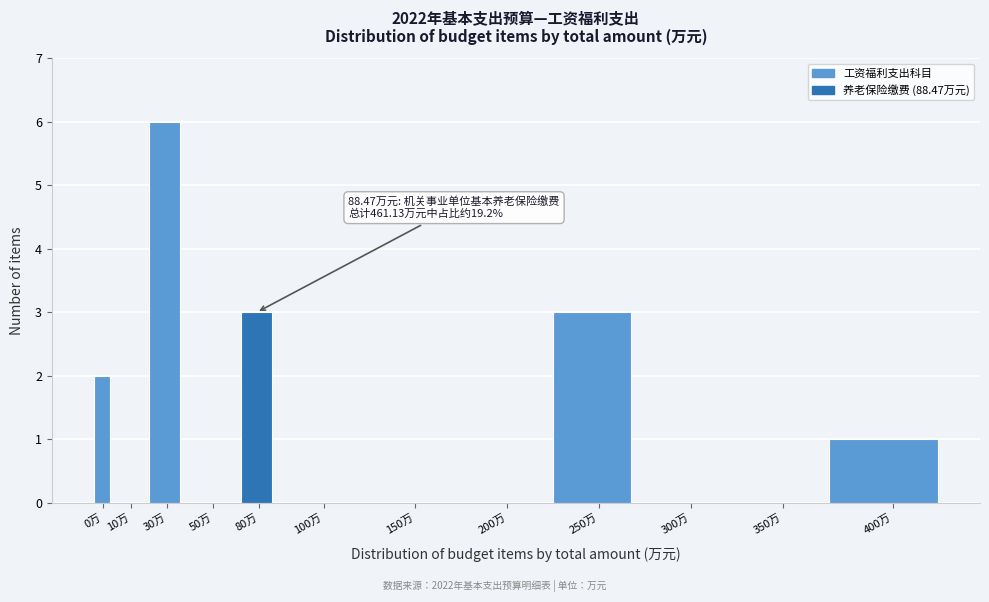

Reading left to right, extract all data points from this chart.

0万=2	10万=0	30万=6	50万=0	80万=3	100万=0	150万=0	200万=0	250万=3	300万=0	350万=0	400万=1